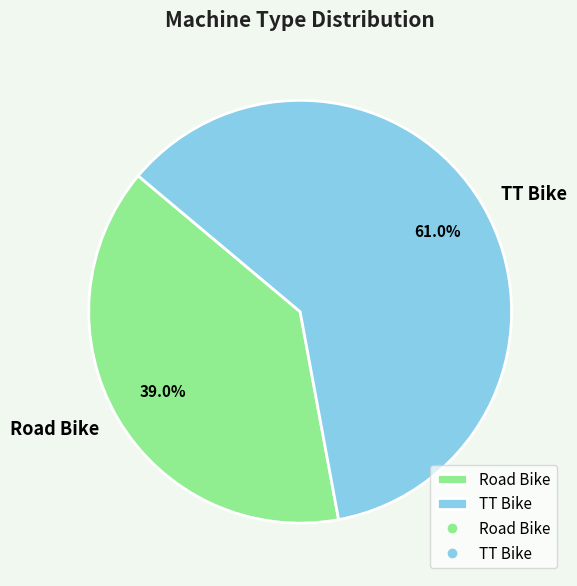

How many slices are in this pie chart?

2